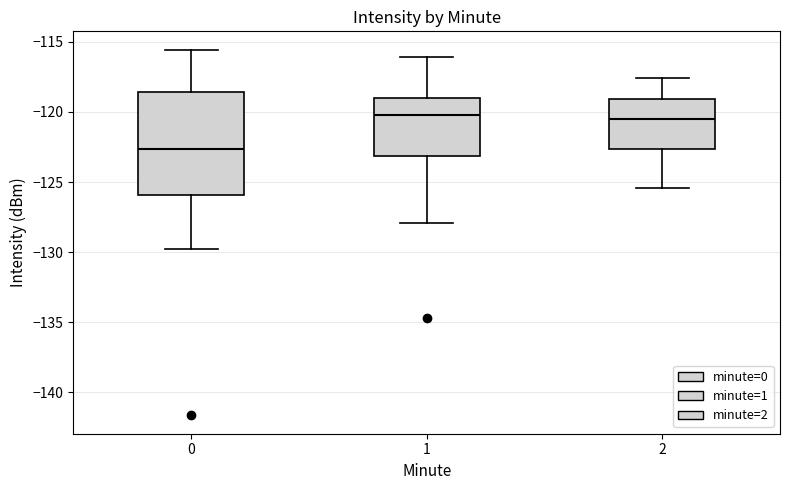

Where does the lower whisker of the box at x = 1 end on the y-axis? The values are not printed on the chart, so give them approximately, as read against the axis.

-128.0